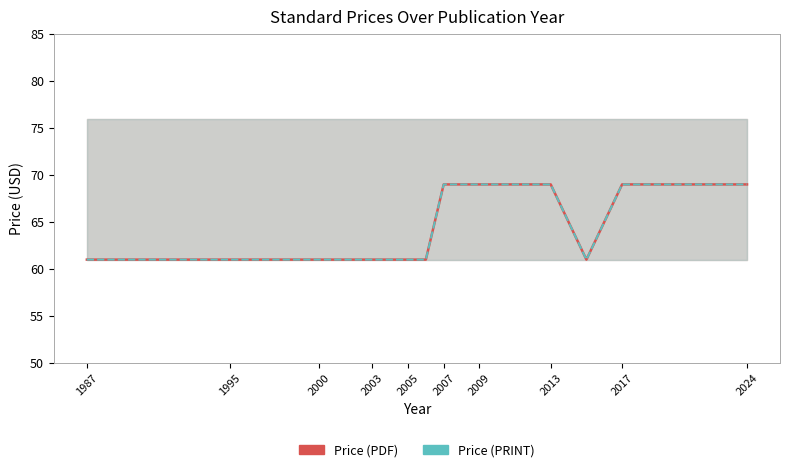

Where is Price (PRINT) nearest to the value 65?

1987